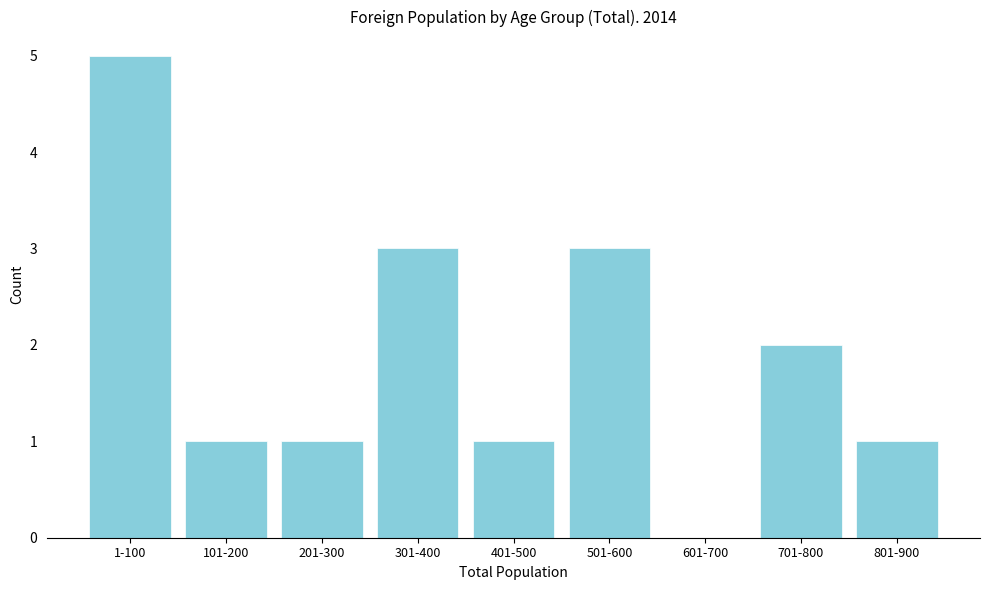

Reading right to left, what are all the values shown in this chart?

801-900=1	701-800=2	601-700=0	501-600=3	401-500=1	301-400=3	201-300=1	101-200=1	1-100=5